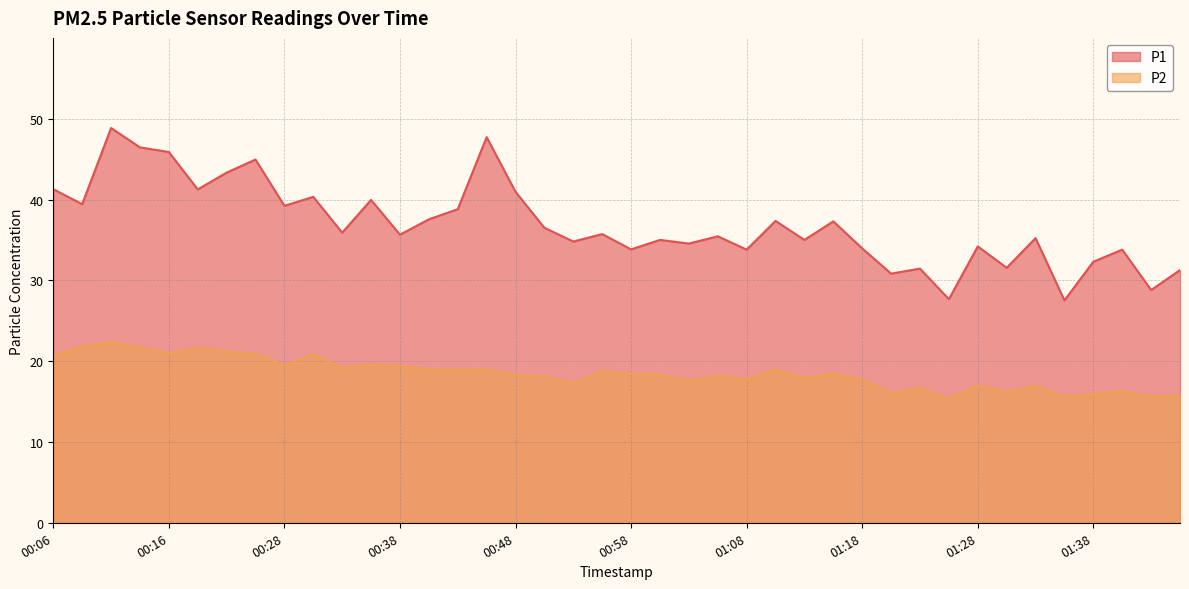

True or false: P1 and P2 cross at least once.

False